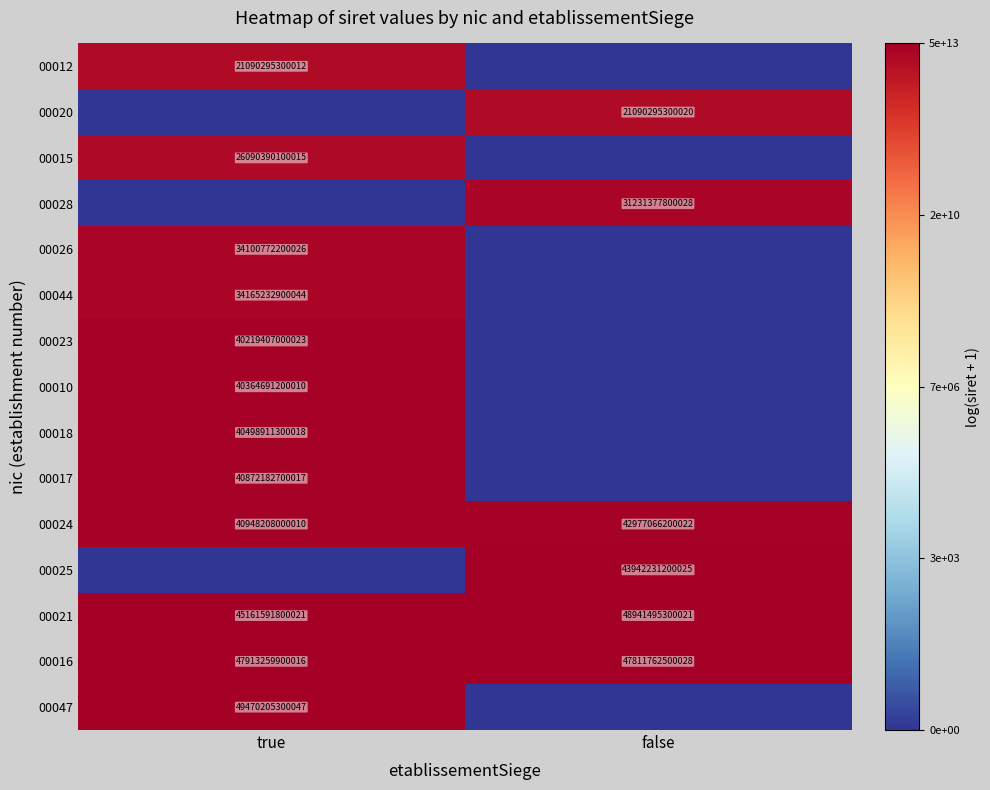

The 00028 series shows 31231377800028 at false. True or false?

True